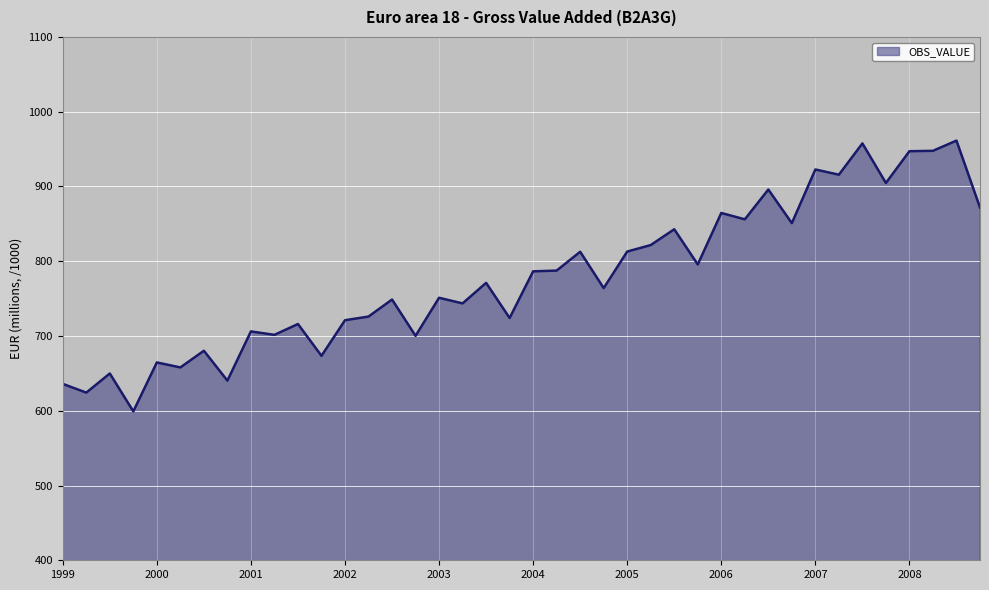

Which category has the lowest value across all series?

1999-Q4